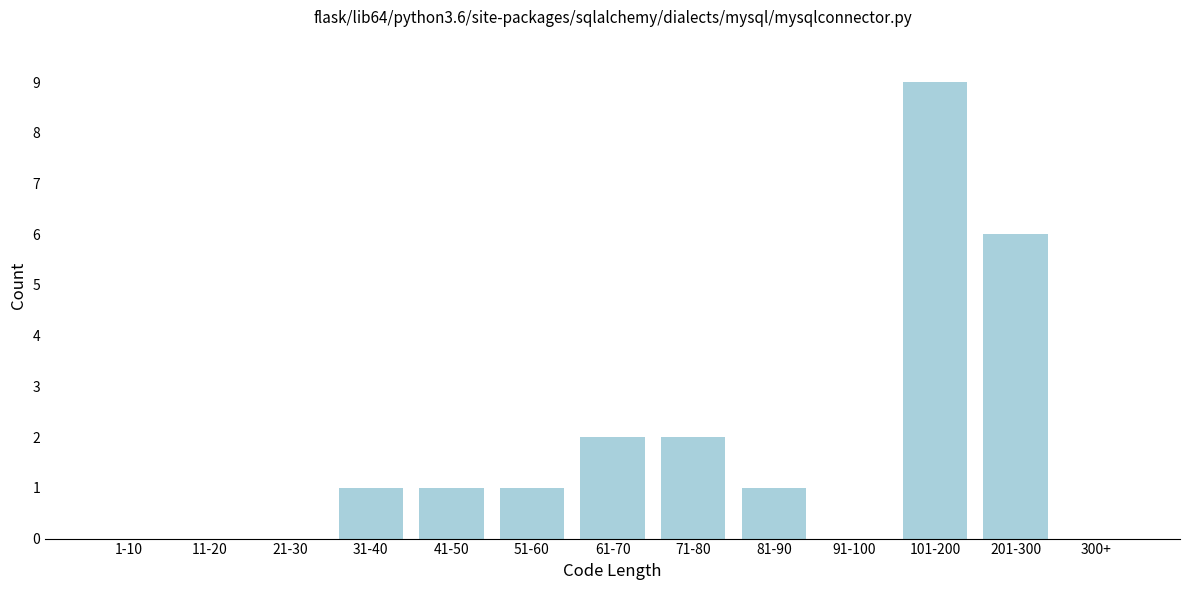

Reading left to right, transcribe all the data shown in this chart.

1-10=0	11-20=0	21-30=0	31-40=1	41-50=1	51-60=1	61-70=2	71-80=2	81-90=1	91-100=0	101-200=9	201-300=6	300+=0